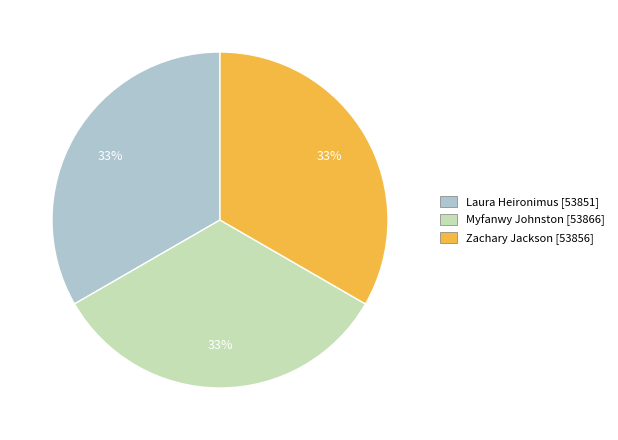

Do Laura Heironimus [53851] and Myfanwy Johnston [53866] together represent more than half of the pie?

Yes